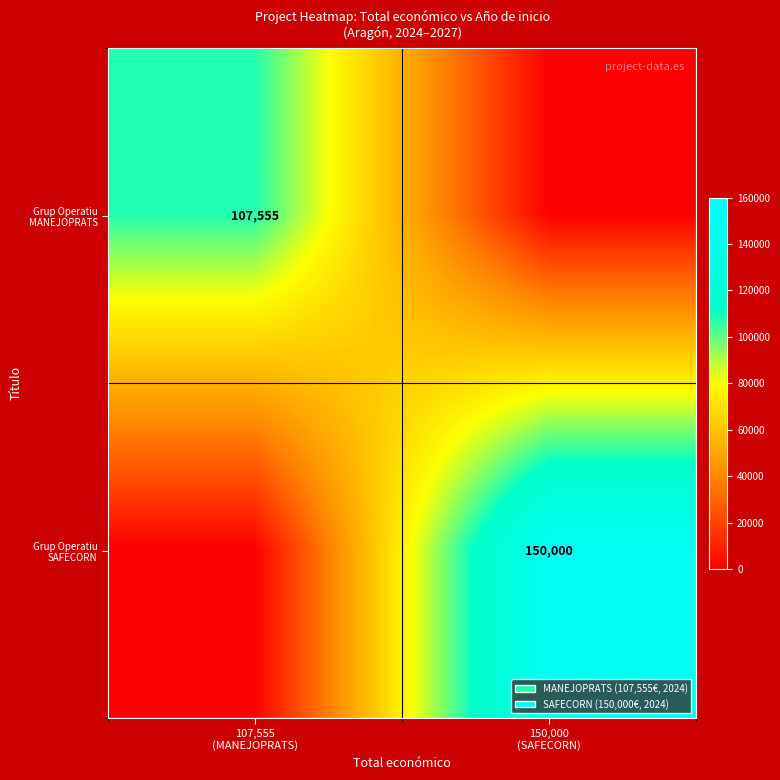

Rank the series at 150,000 (SAFECORN) from highest to lowest value.

Grup Operatiu SAFECORN, Grup Operatiu MANEJOPRATS